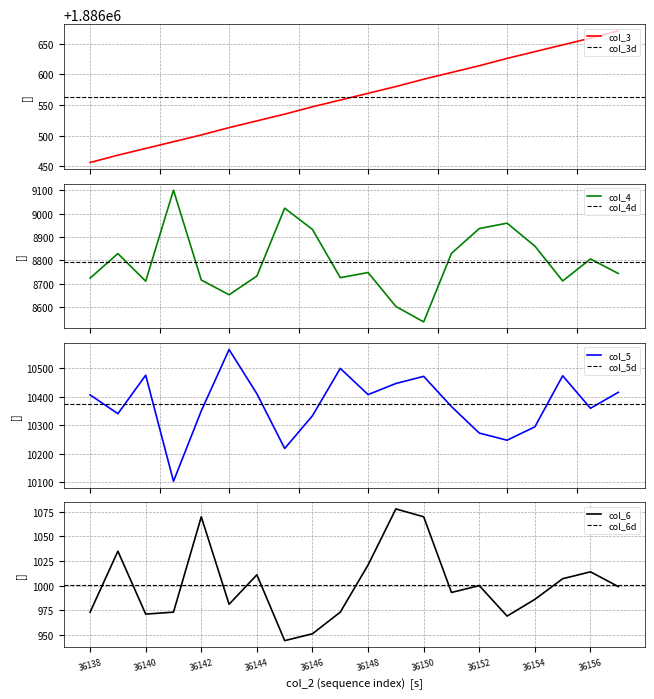

What is the average value of the col_5 series?

10372